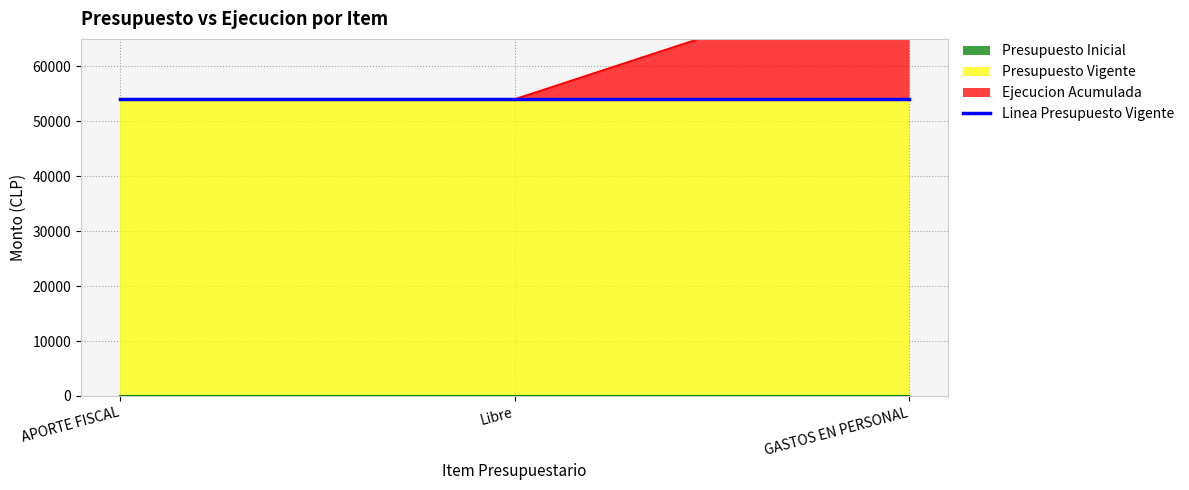

Is the value of Presupuesto Inicial at Libre greater than the value of Presupuesto Vigente at Libre?

No